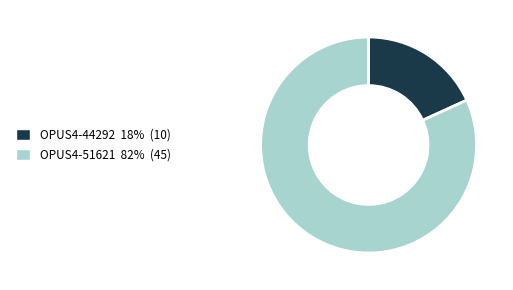

The OPUS4-51621 slice represents 96% of the pie. True or false?

False